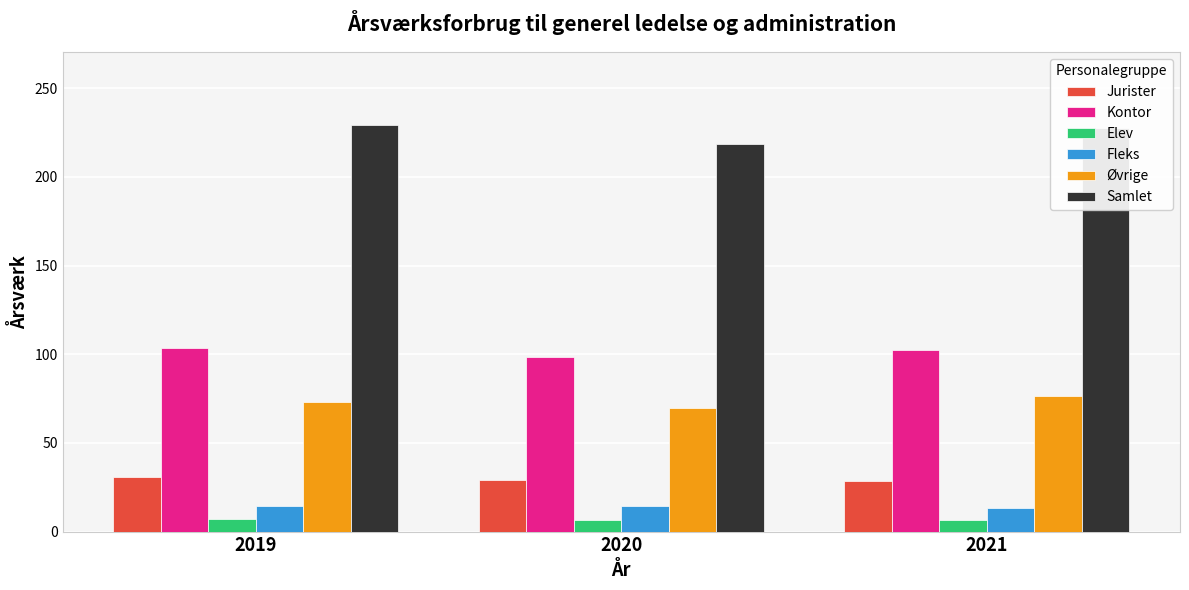

True or false: Samlet has a value of 325.4 at 2019.

False